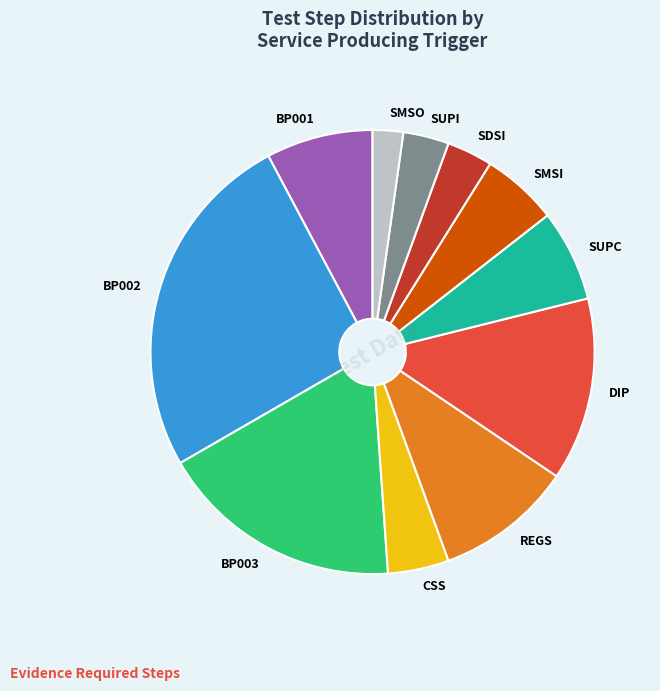

Count the number of slices in the pie.

11